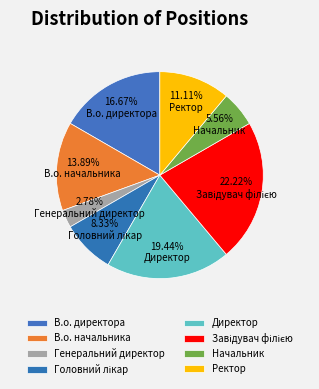

What is the change in value from Головний лікар to Начальник?

-1